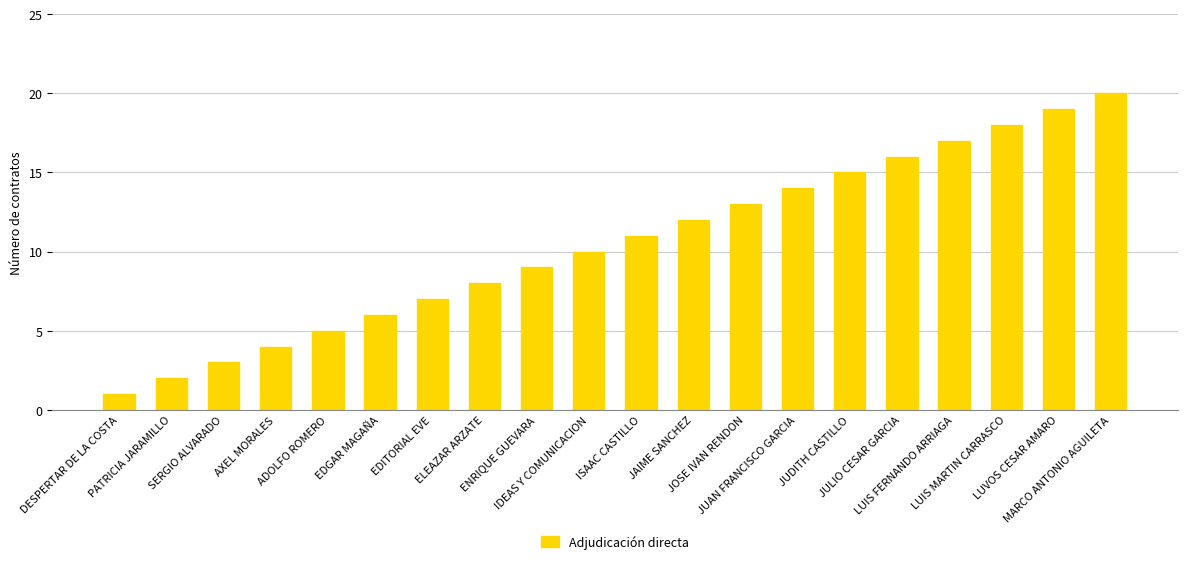

Read the value at JUDITH CASTILLO.

15